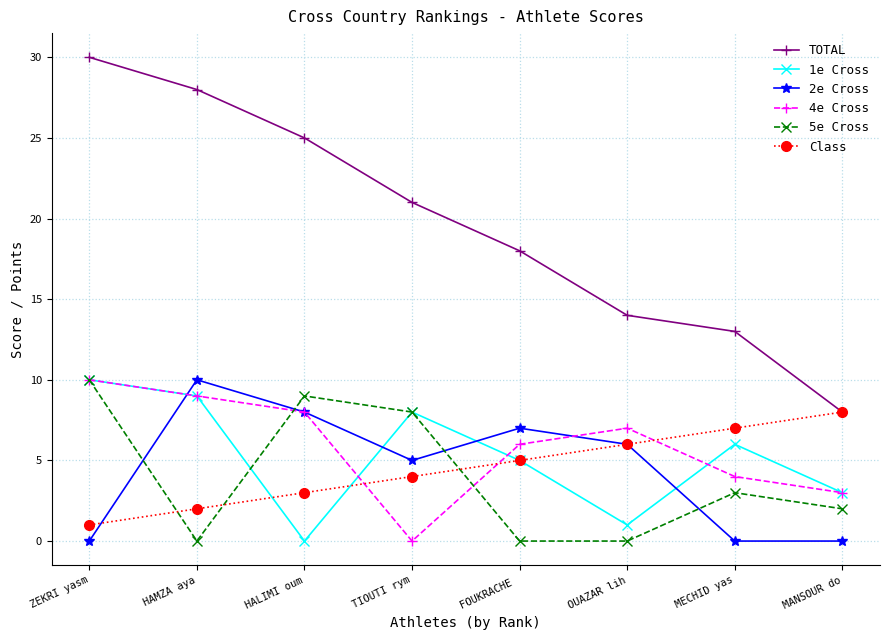

True or false: 2e Cross has more than 1 interior local peaks.

True